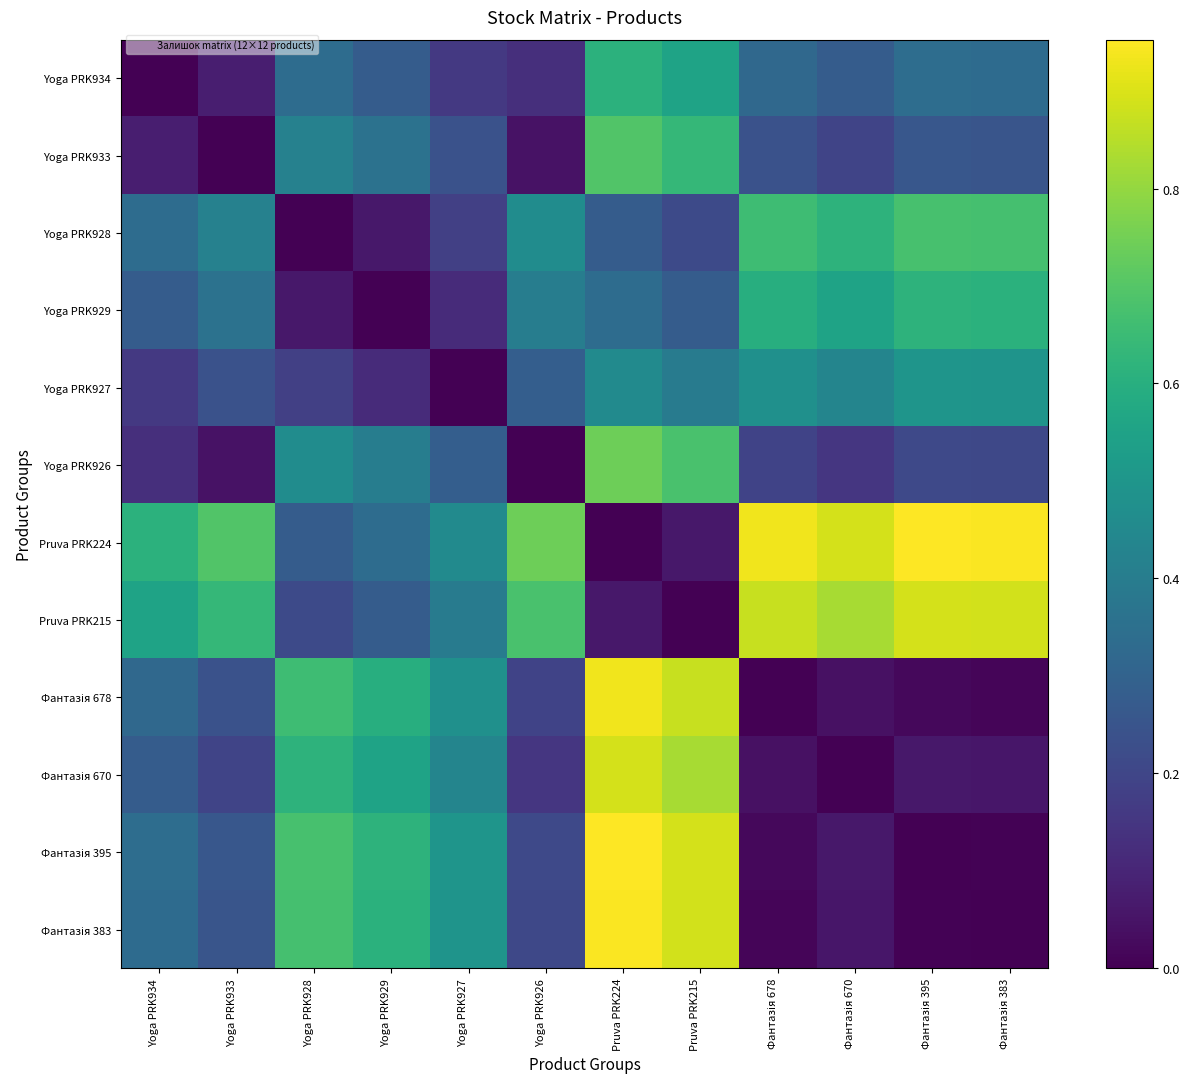

Which label corresponds to the largest value in the chart?

Фантазія 395